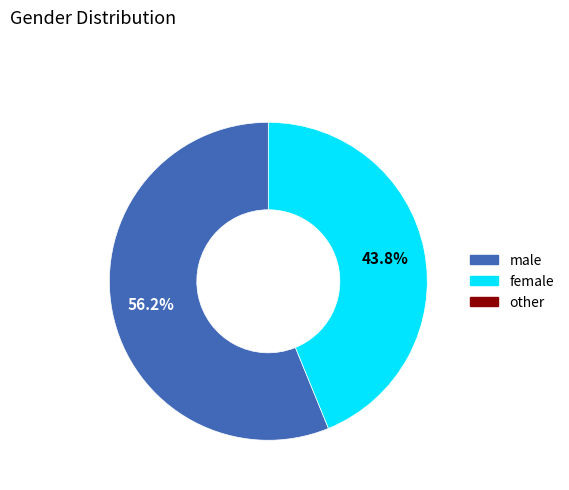

Is there any slice that represents more than half of the pie?

Yes